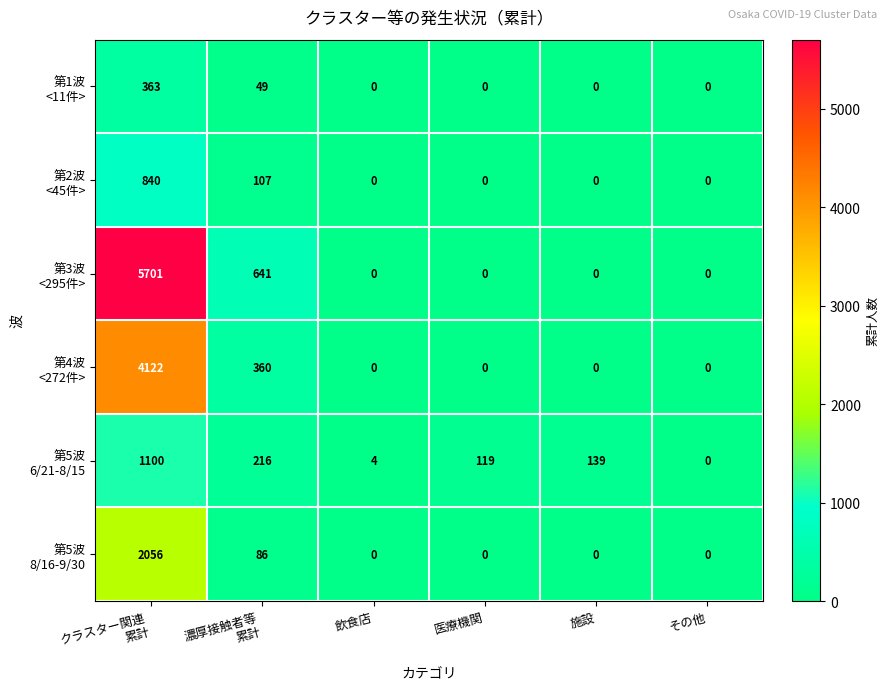

What is the spread (max minus min) of values at 医療機関?

119